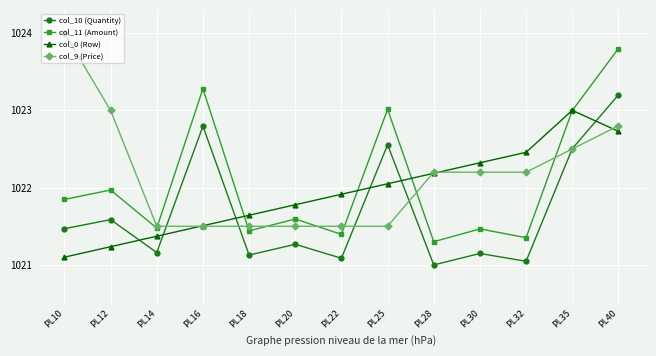

List the labels in order of col_0 (Row) value, largest first.

PL35, PL40, PL32, PL30, PL28, PL25, PL22, PL20, PL18, PL16, PL14, PL12, PL10